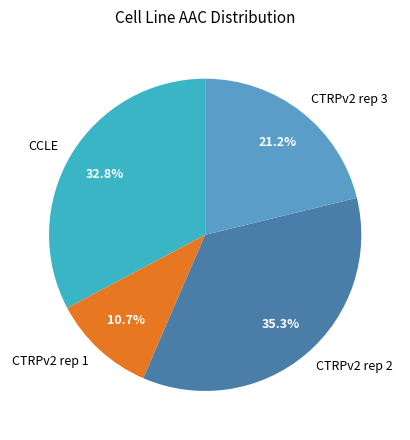

To the nearest percent, what percentage of the pie is CTRPv2 rep 3?

21%